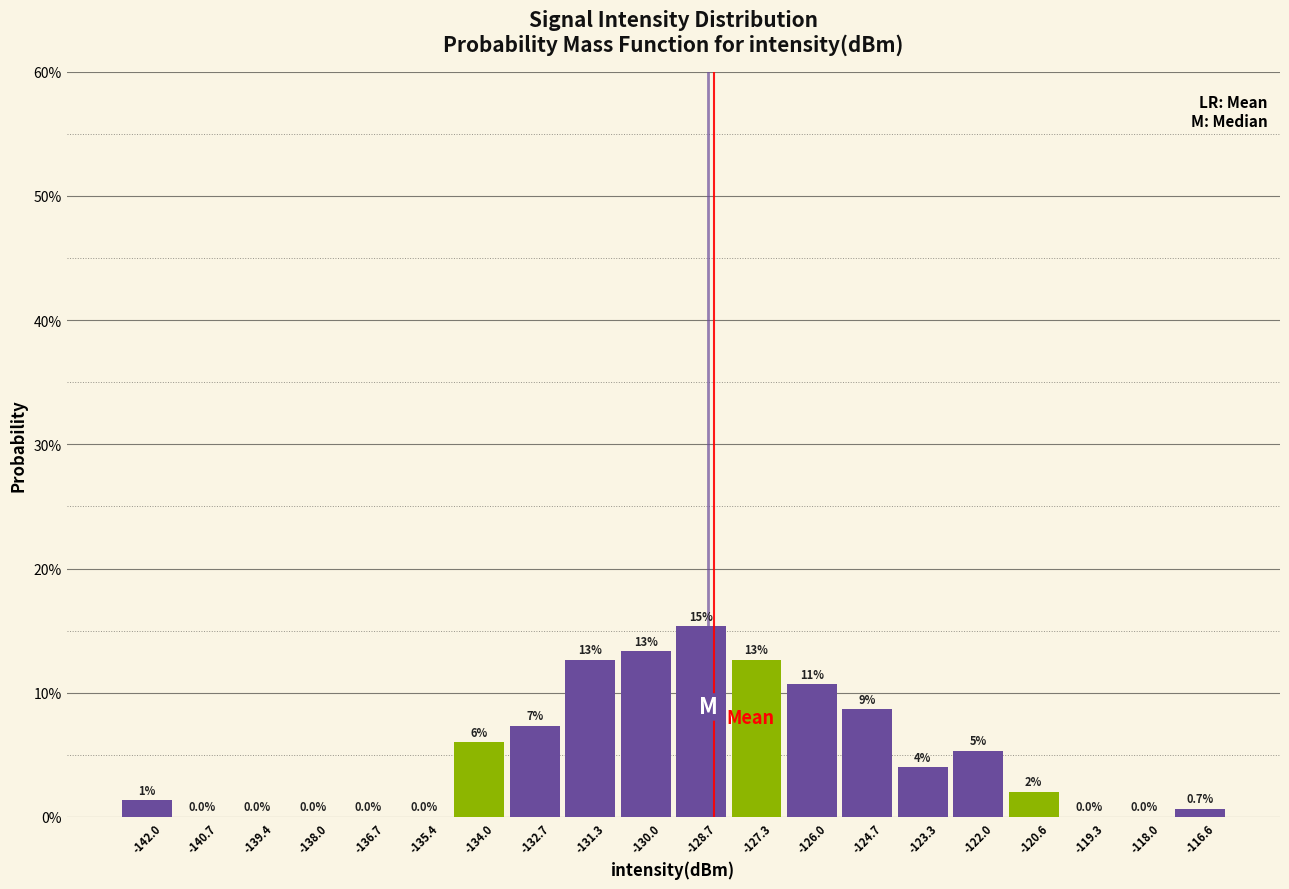

Over which range of the x-axis is the bar tallest?

-129.4 to -128.0